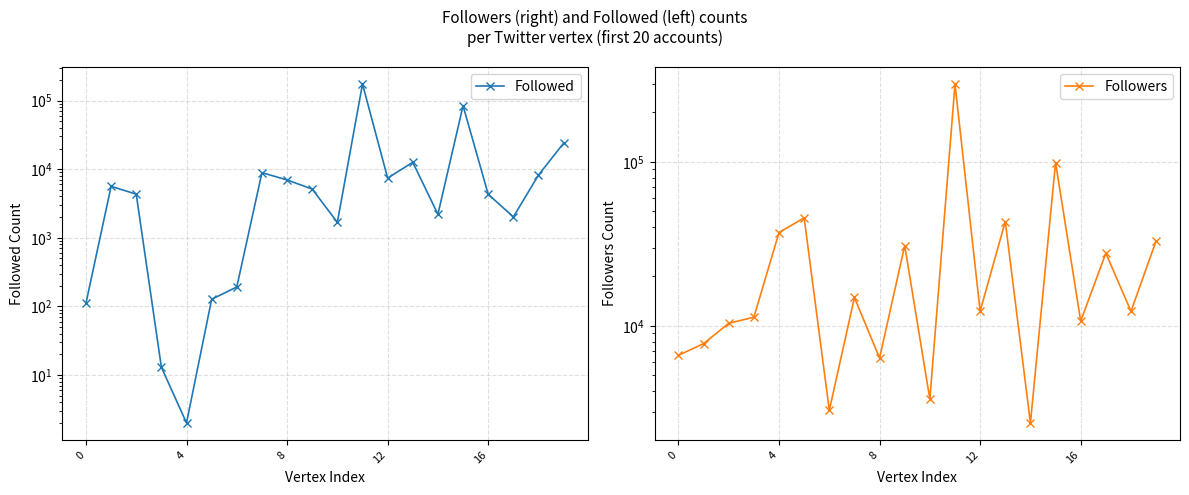

What is the total value across all series at 18?

20479